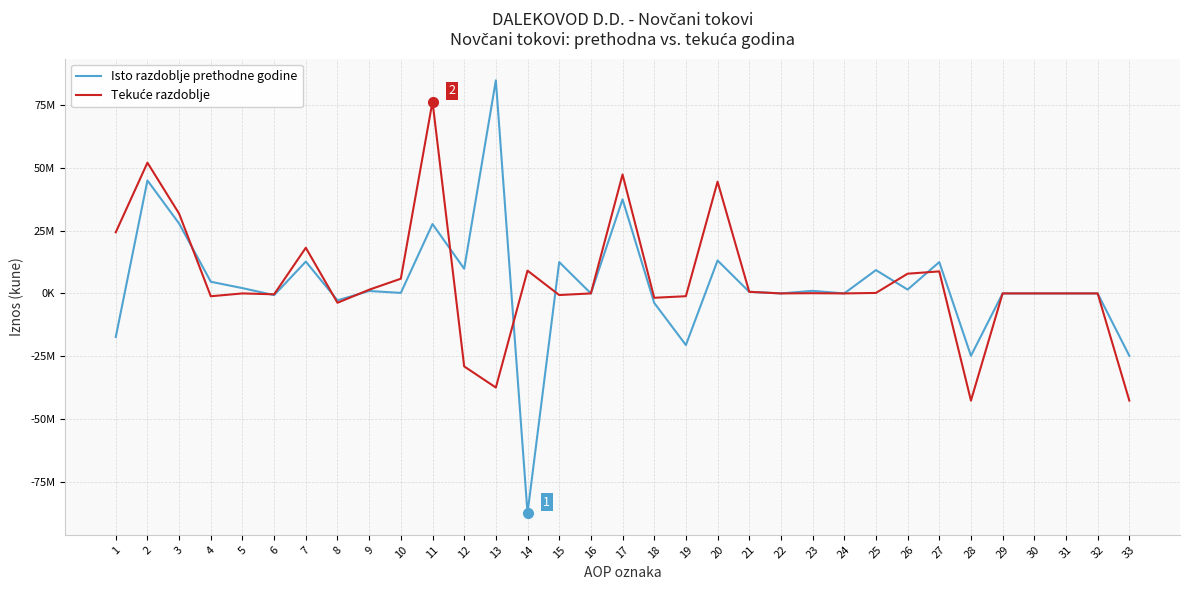

Is this an area chart (filled region under the line)?

No